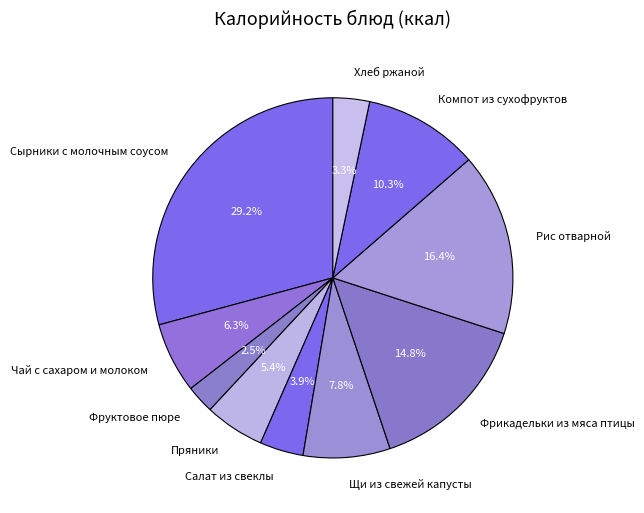

How many slices are in this pie chart?

10